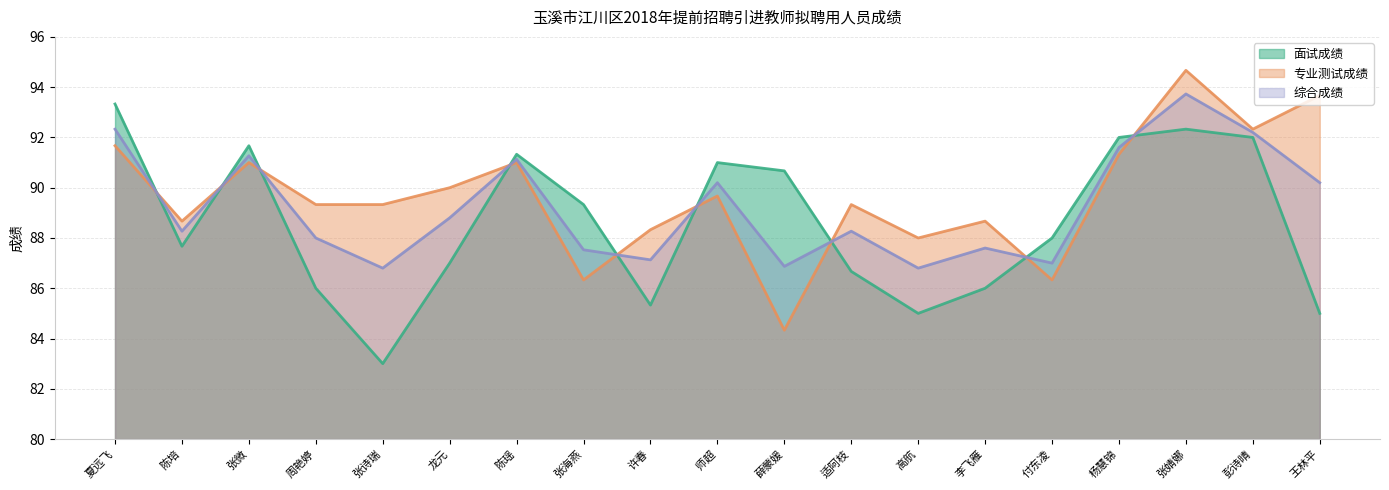

What is the sum of all 面试成绩 values?

1683.3